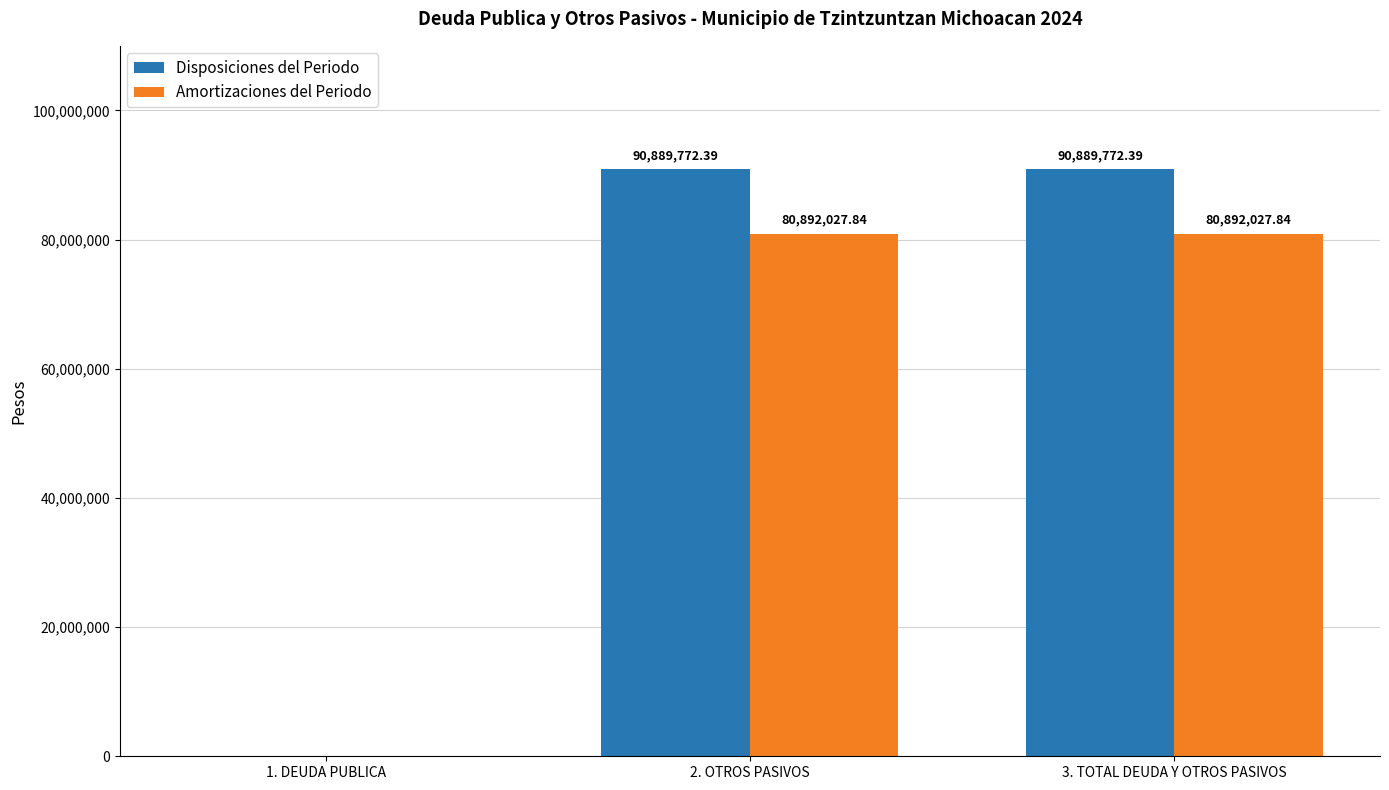

Reading right to left, extract all data points from this chart.

Disposiciones del Periodo: 90889772.4	90889772.4	0.0
Amortizaciones del Periodo: 80892027.8	80892027.8	0.0